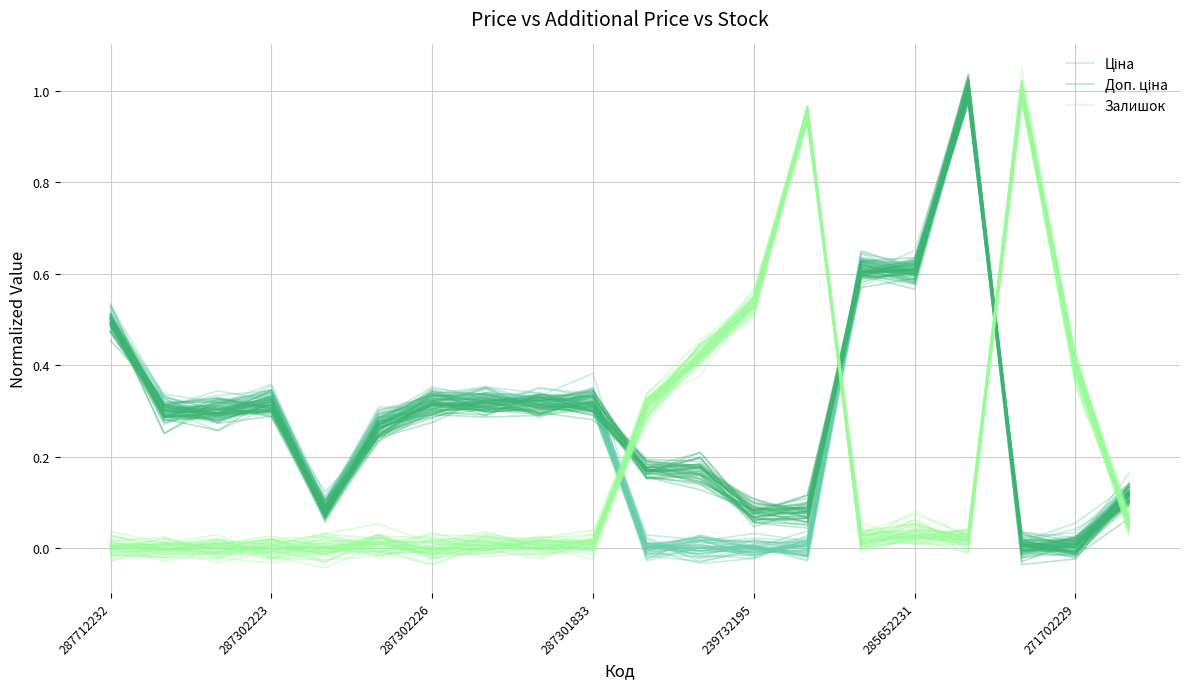

Rank the series by their average value, from lowest to highest.

Залишок, Ціна, Доп. ціна